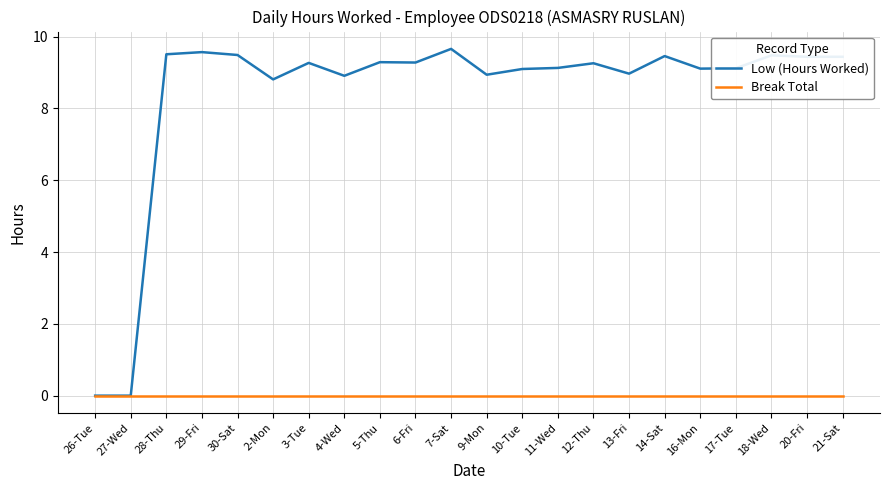

What is the maximum value for Low (Hours Worked)?

9.7